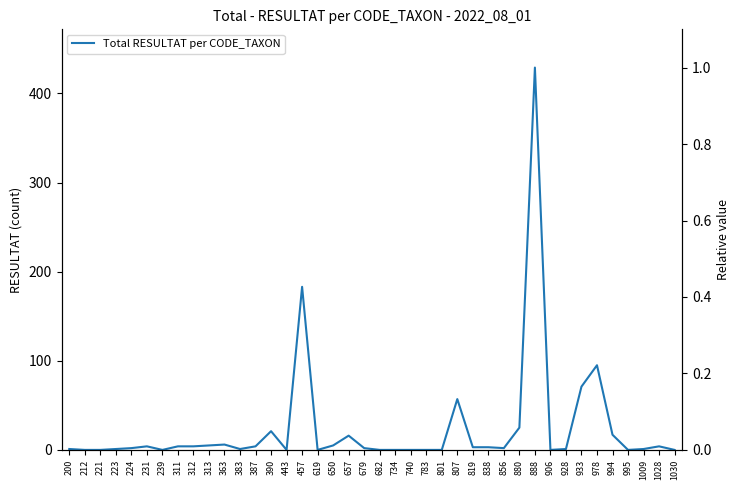

True or false: the data has more than 1 interior local peaks.

True